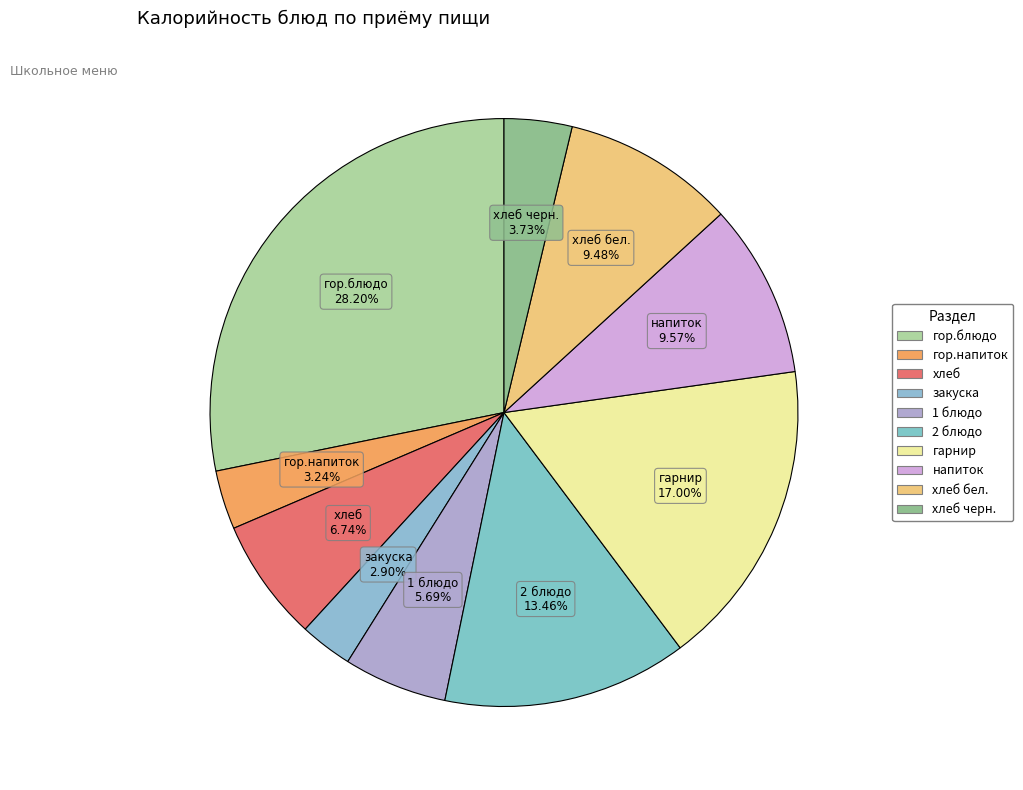

How many segments does this pie chart have?

10